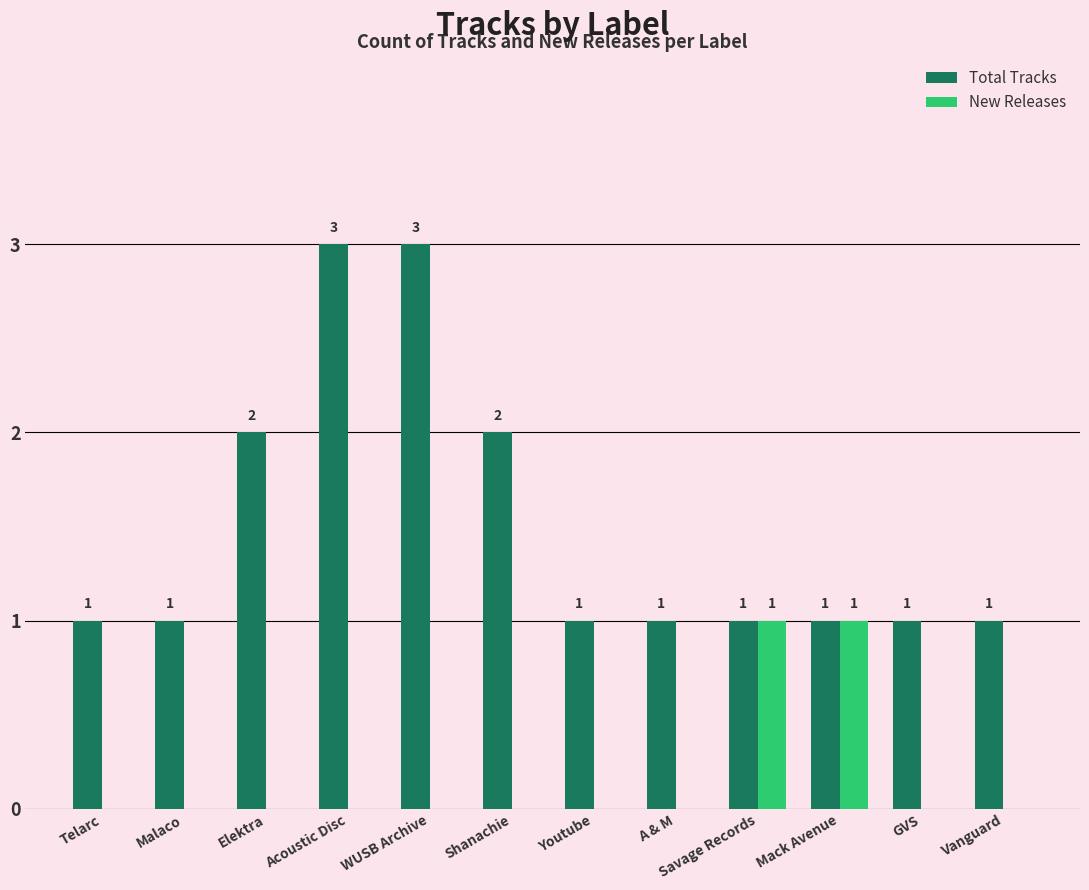

Which series changed the most between Malaco and WUSB Archive?

Total Tracks